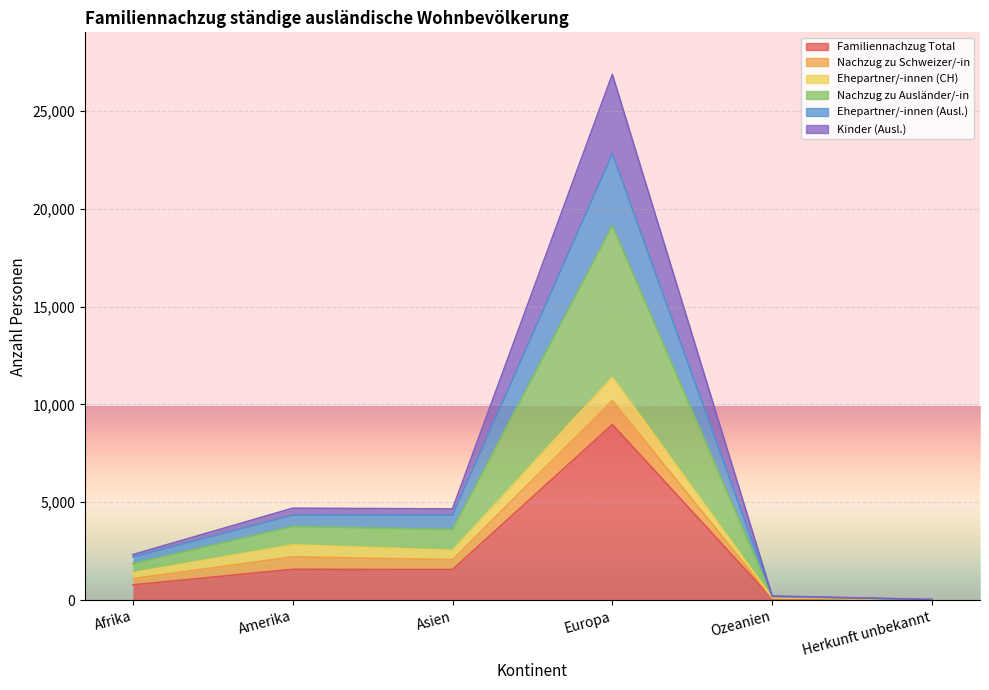

What is the label of the 5th point from the left?

Ozeanien